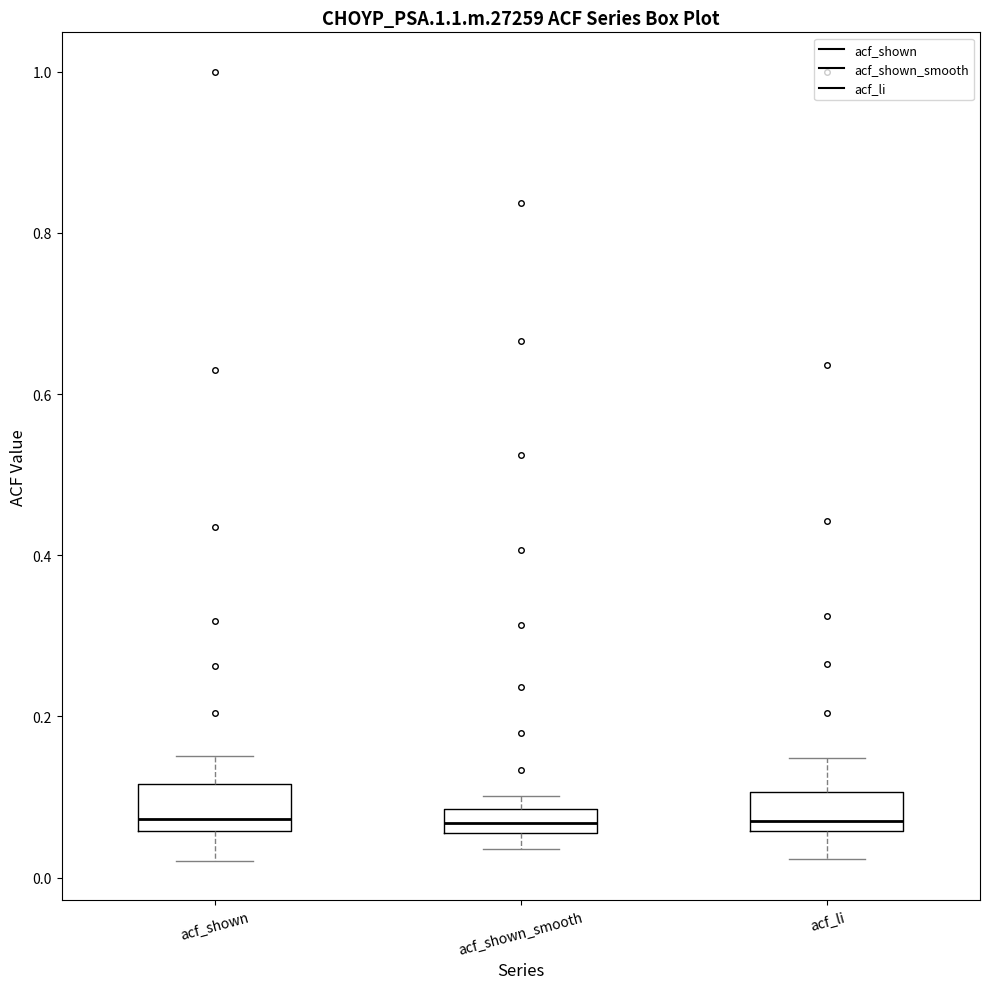

Where does the lower whisker of the box for acf_shown end on the y-axis? The values are not printed on the chart, so give them approximately, as read against the axis.

0.02